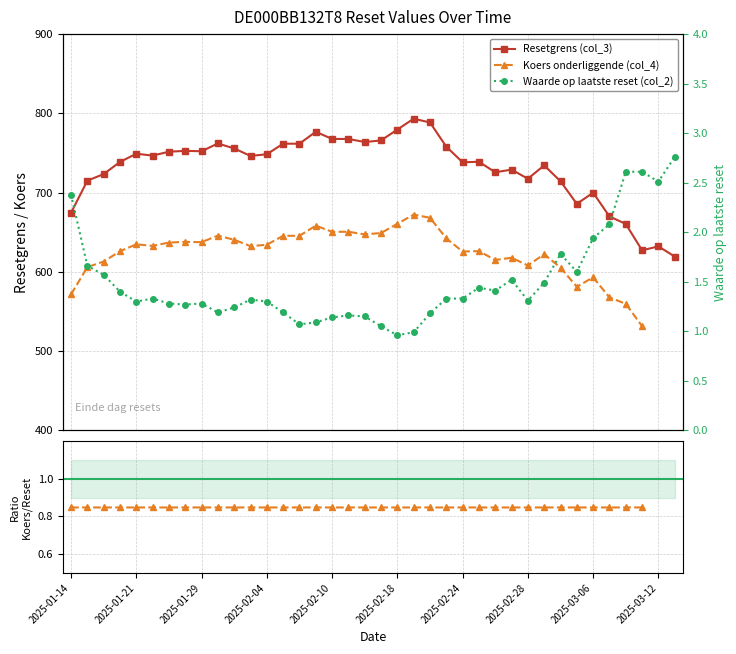

How many positive values does the Koers onderliggende (col_4) series have?

36